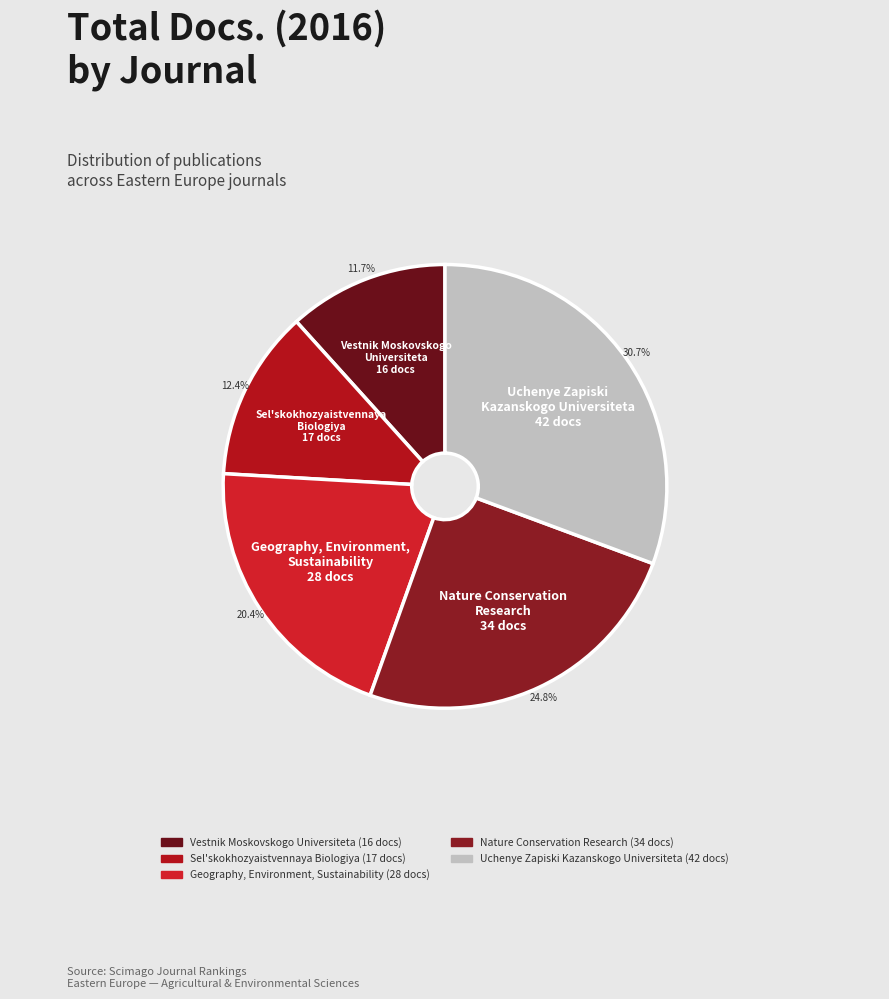

Is there a majority slice in this chart?

No